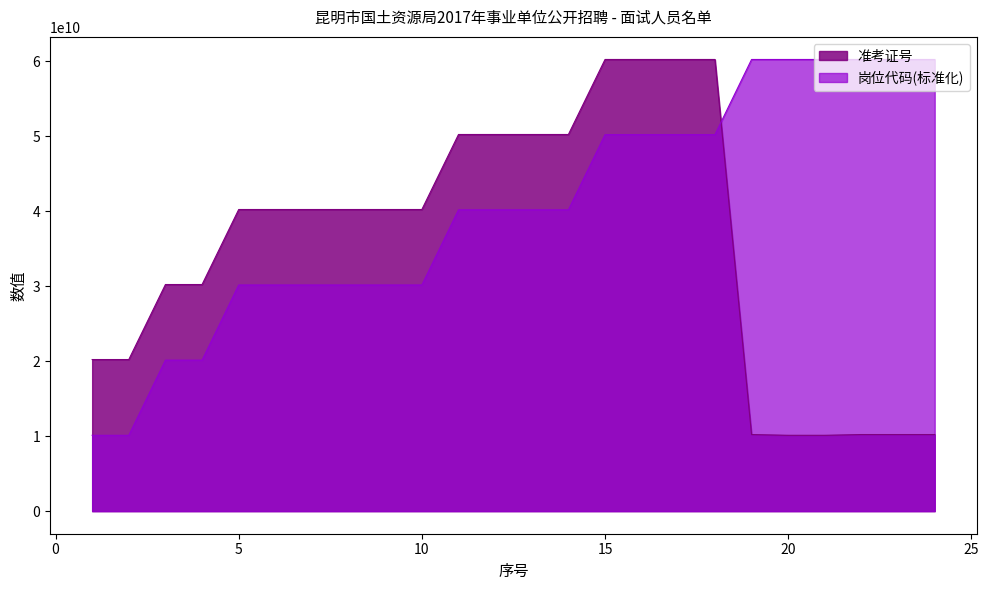

Where does the 岗位代码 series first go above 40170607136?

11